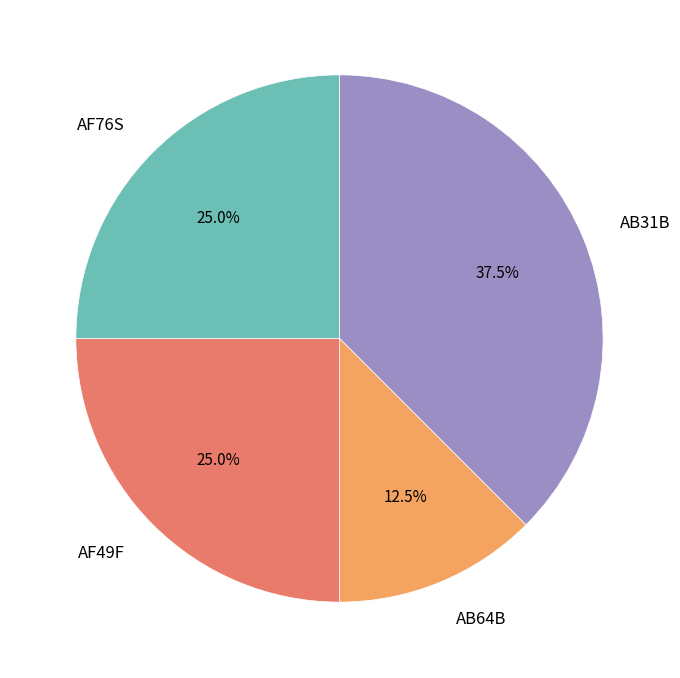

Which category has the smallest portion of the pie?

AB64B